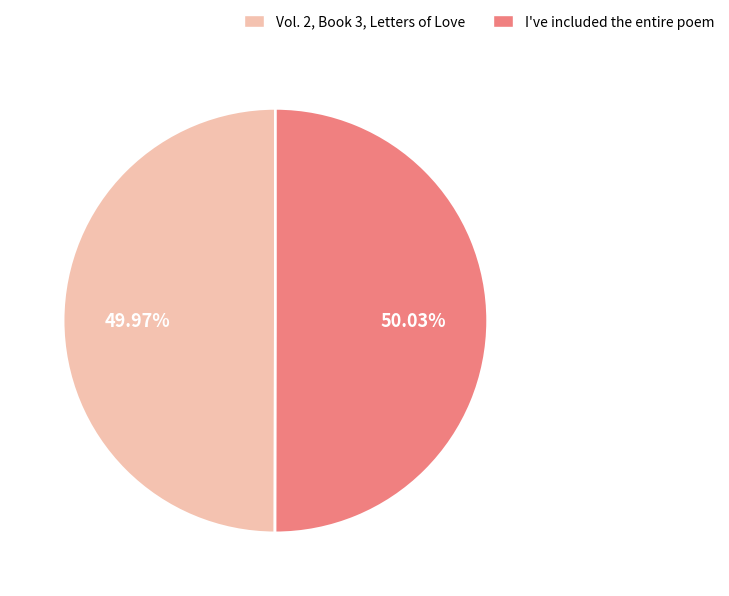

Rank the categories by value from lowest to highest.

Vol. 2, Book 3, Letters of Love, I've included the entire poem